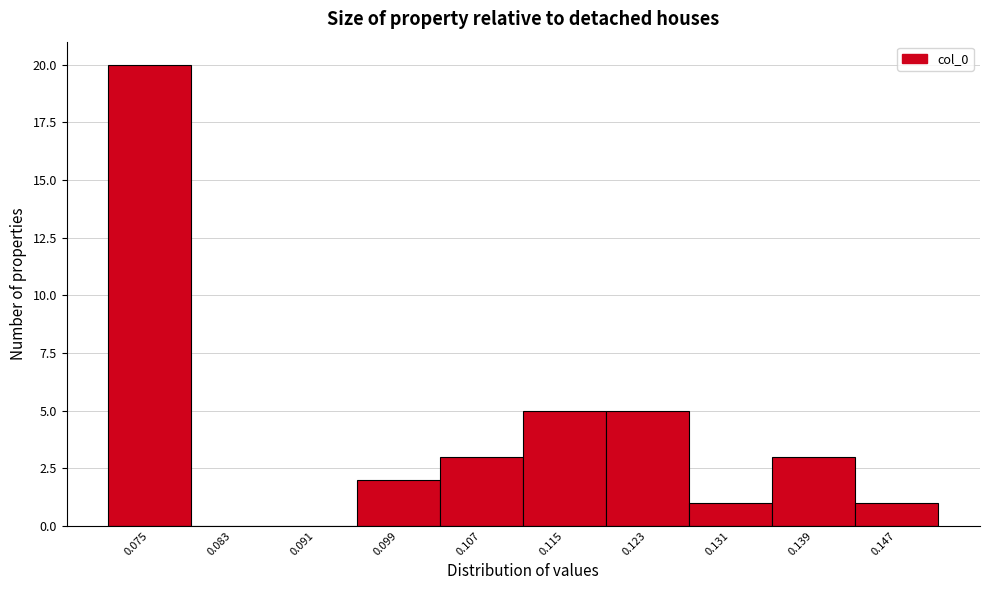

Reading left to right, transcribe all the data shown in this chart.

0.075=20	0.083=0	0.091=0	0.099=2	0.107=3	0.115=5	0.123=5	0.131=1	0.139=3	0.147=1